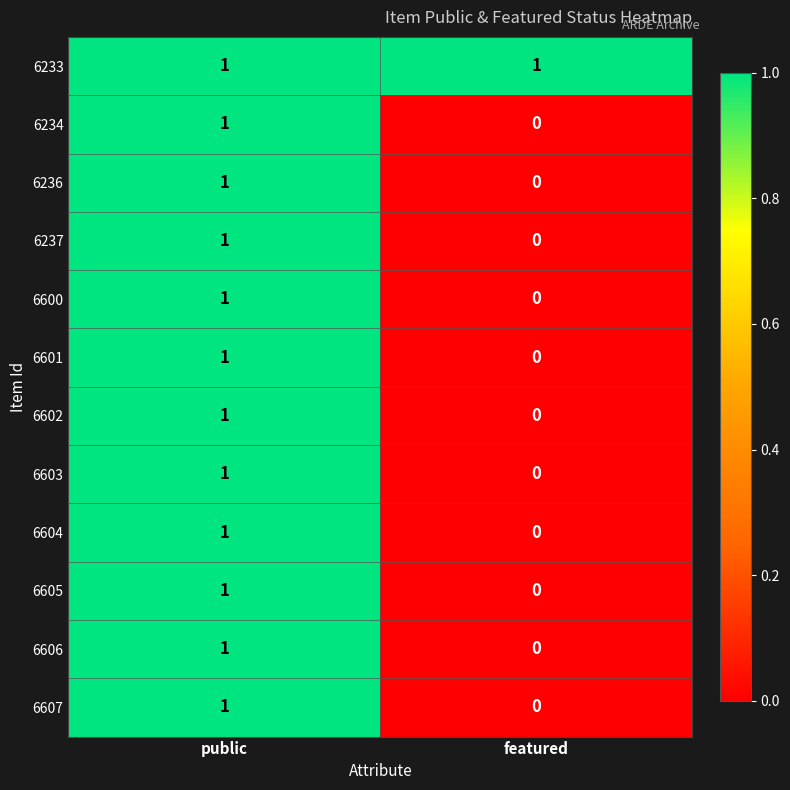

Which label corresponds to the smallest value in the chart?

featured